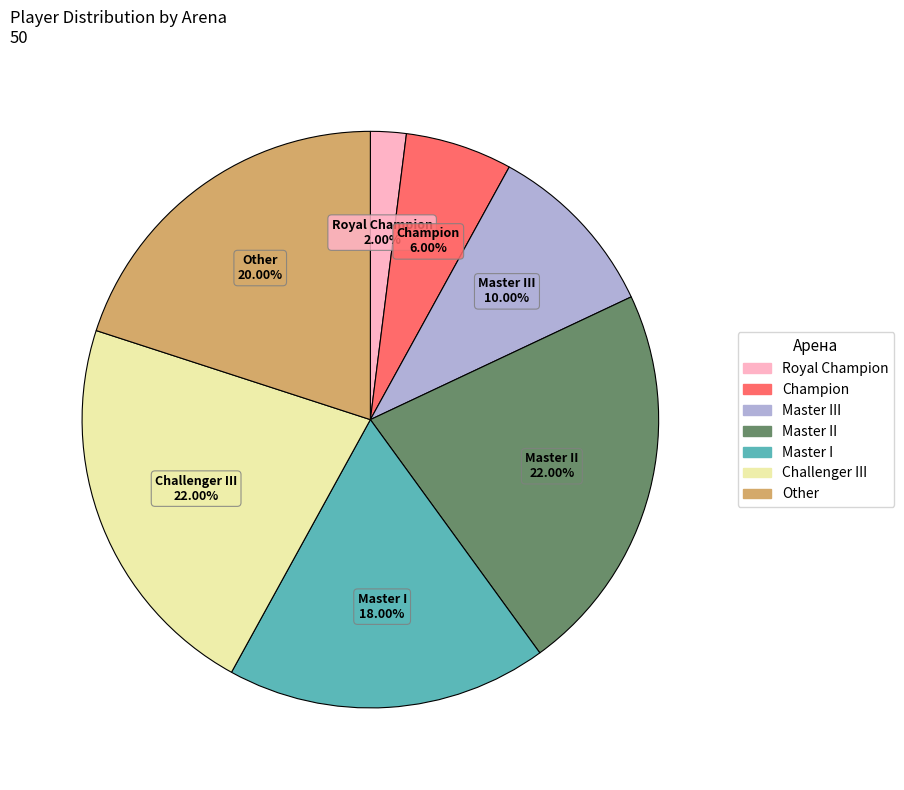

To the nearest percent, what is the difference between the largest and smallest slice percentages?

20%